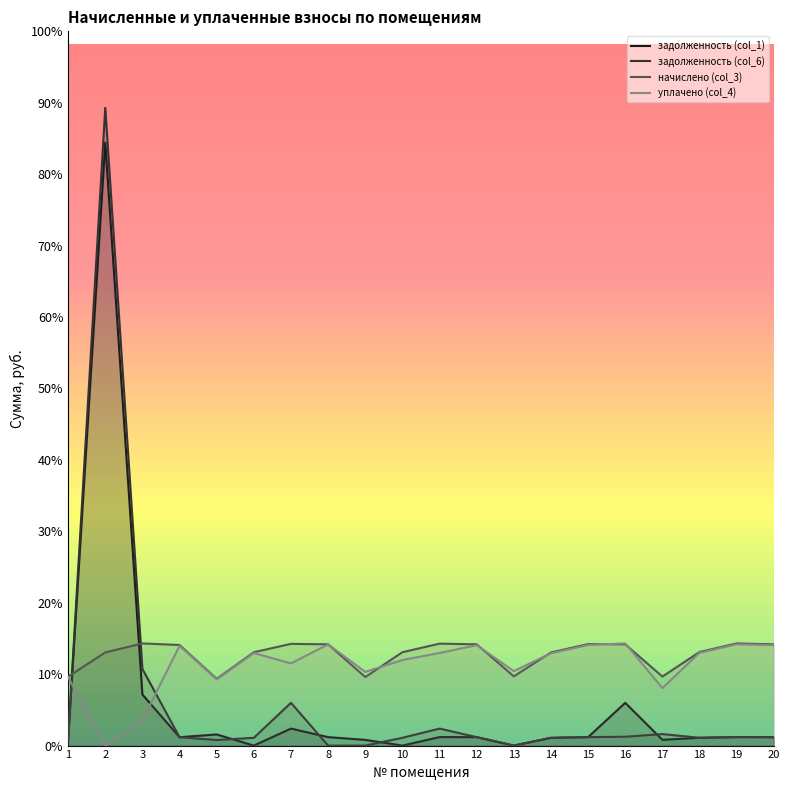

Does the chart display data point markers on the line(s)?

No